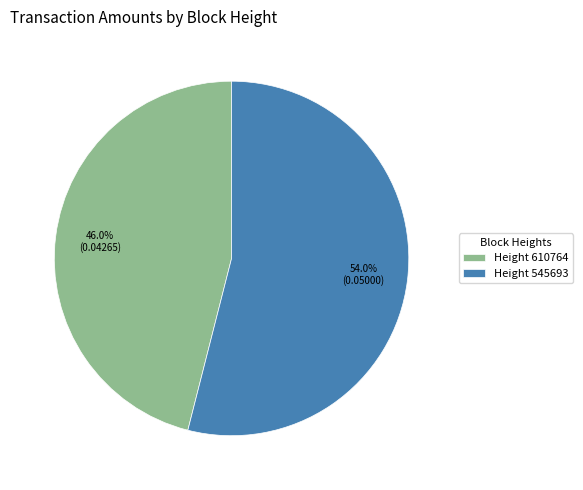

Do Height 610764 and Height 545693 together represent more than half of the pie?

Yes